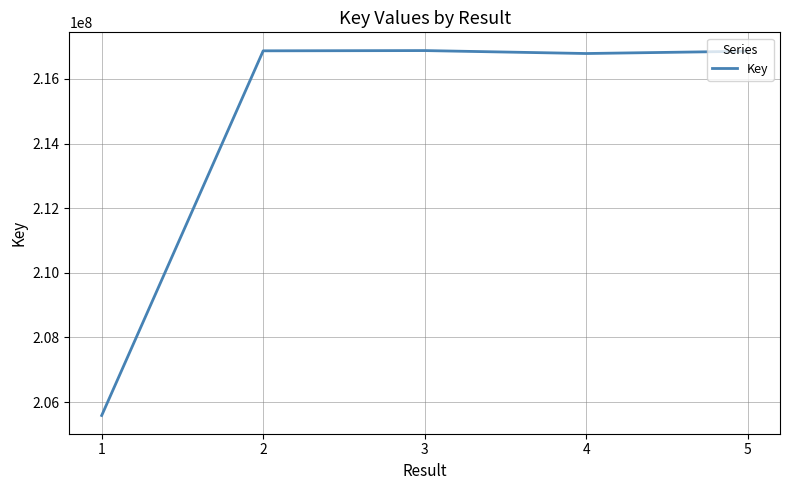

How many values are below 216855617?

2